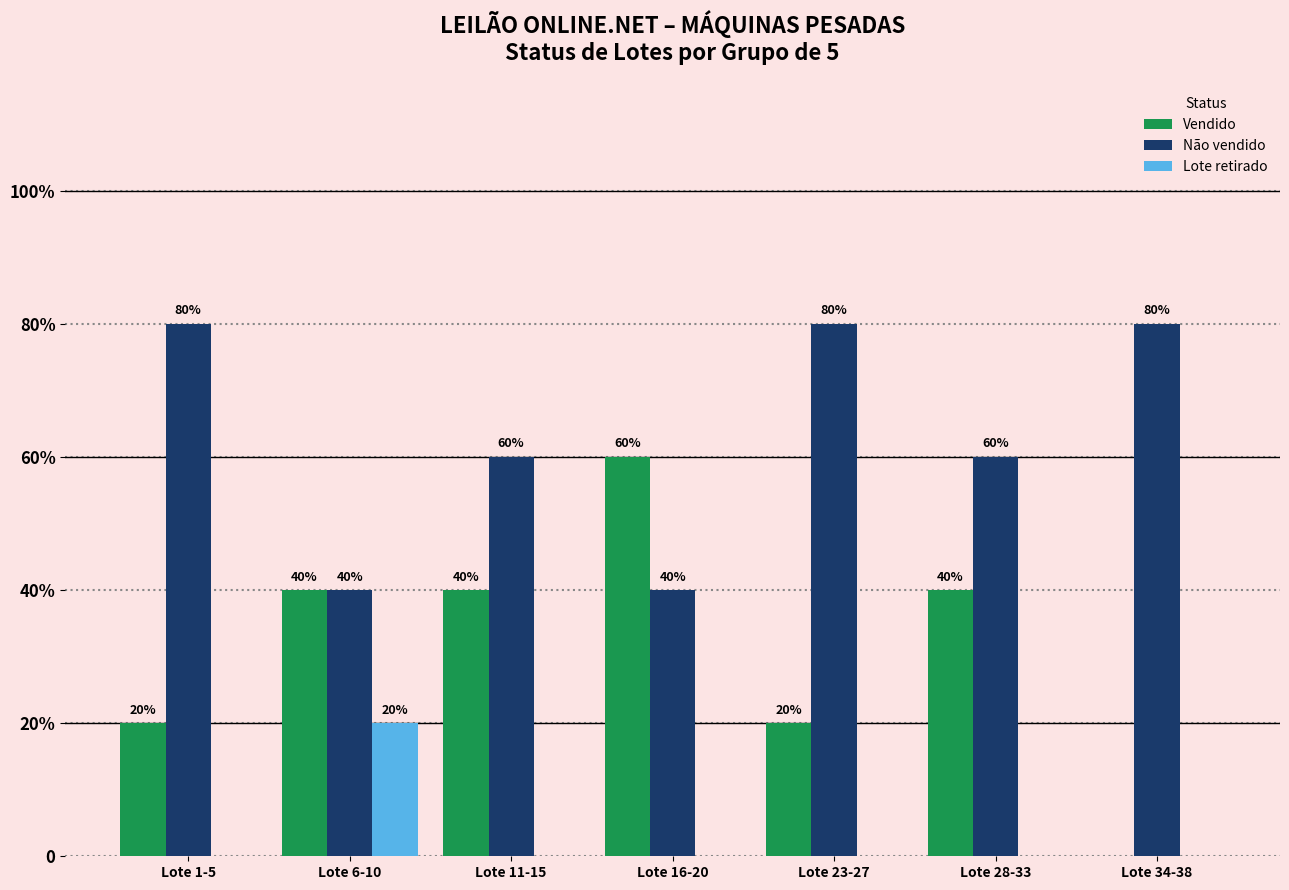

Reading left to right, extract all data points from this chart.

Vendido: 1	2	2	3	1	2	0
Não vendido: 4	2	3	2	4	3	4
Lote retirado: 0	1	0	0	0	0	0